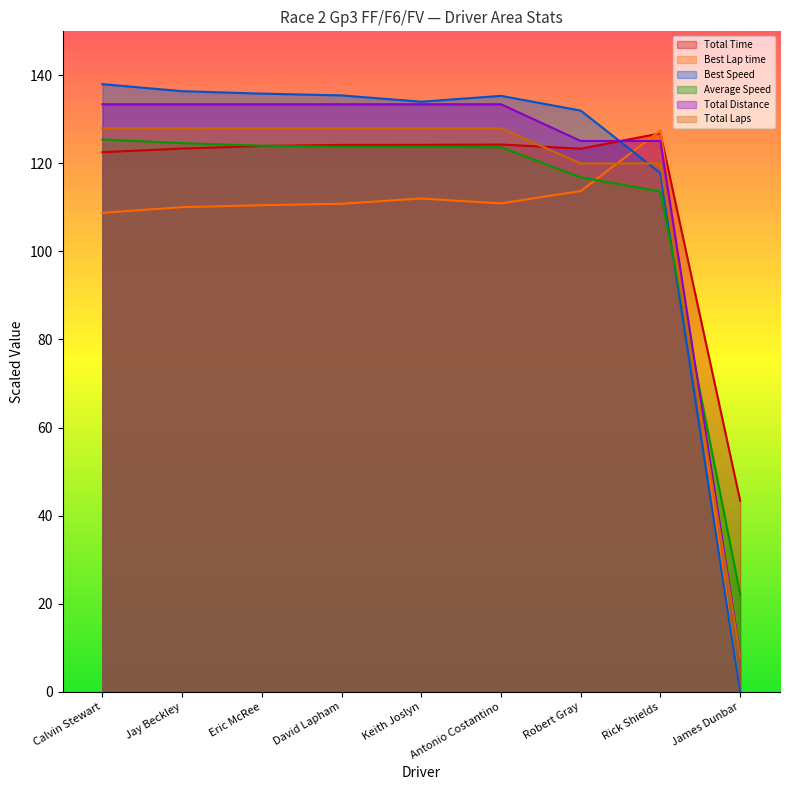

Reading right to left, extract all data points from this chart.

Total Time: James Dunbar=43.4	Rick Shields=126.8	Robert Gray=123.3	Antonio Costantino=124.3	Keith Joslyn=124.2	David Lapham=124.2	Eric McRee=124.0	Jay Beckley=123.4	Calvin Stewart=122.5
Best Lap time: James Dunbar=0.0	Rick Shields=127.4	Robert Gray=113.7	Antonio Costantino=110.9	Keith Joslyn=112.0	David Lapham=110.8	Eric McRee=110.5	Jay Beckley=110.1	Calvin Stewart=108.8
Best Speed: James Dunbar=0.0	Rick Shields=117.8	Robert Gray=132.0	Antonio Costantino=135.3	Keith Joslyn=134.0	David Lapham=135.4	Eric McRee=135.9	Jay Beckley=136.4	Calvin Stewart=138.0
Average Speed: James Dunbar=22.1	Rick Shields=113.6	Robert Gray=116.8	Antonio Costantino=123.7	Keith Joslyn=123.7	David Lapham=123.8	Eric McRee=124.0	Jay Beckley=124.6	Calvin Stewart=125.4
Total Distance: James Dunbar=8.3	Rick Shields=125.1	Robert Gray=125.1	Antonio Costantino=133.4	Keith Joslyn=133.4	David Lapham=133.4	Eric McRee=133.4	Jay Beckley=133.4	Calvin Stewart=133.4
Total Laps: James Dunbar=8.0	Rick Shields=120.0	Robert Gray=120.0	Antonio Costantino=128.0	Keith Joslyn=128.0	David Lapham=128.0	Eric McRee=128.0	Jay Beckley=128.0	Calvin Stewart=128.0